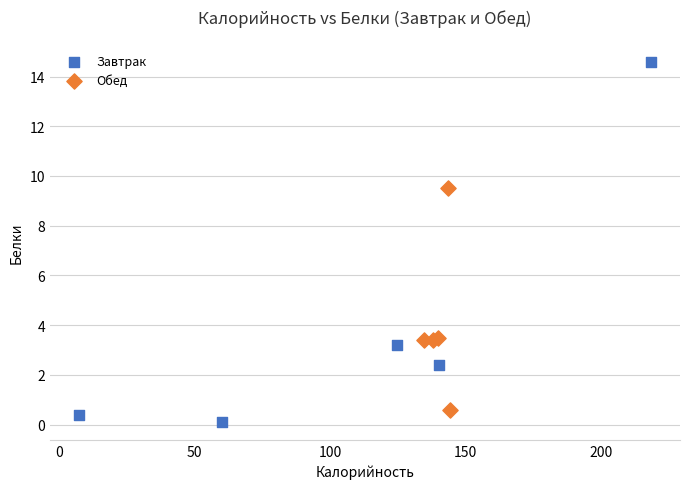

Which series has the largest Y range (max minus min)?

Завтрак